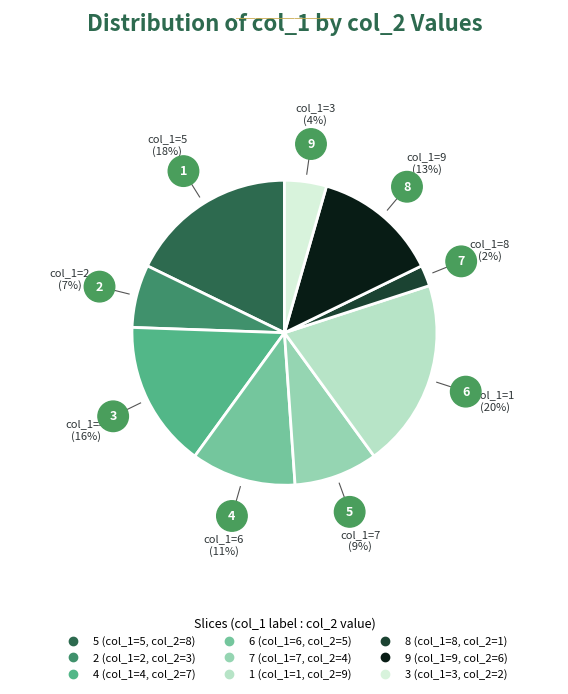

Is the sum of 5 and 9 greater than half?

No